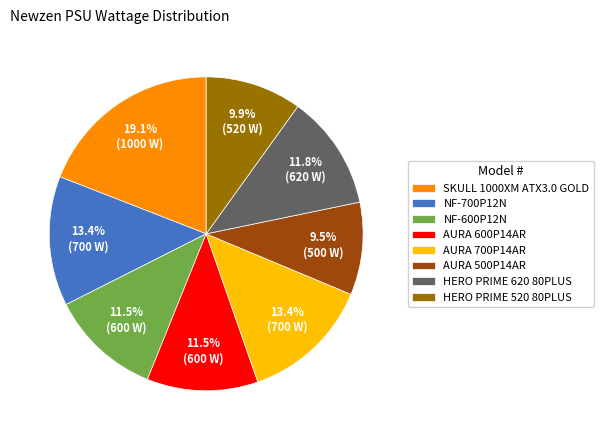

What is the largest slice in the pie chart?

SKULL 1000XM ATX3.0 GOLD